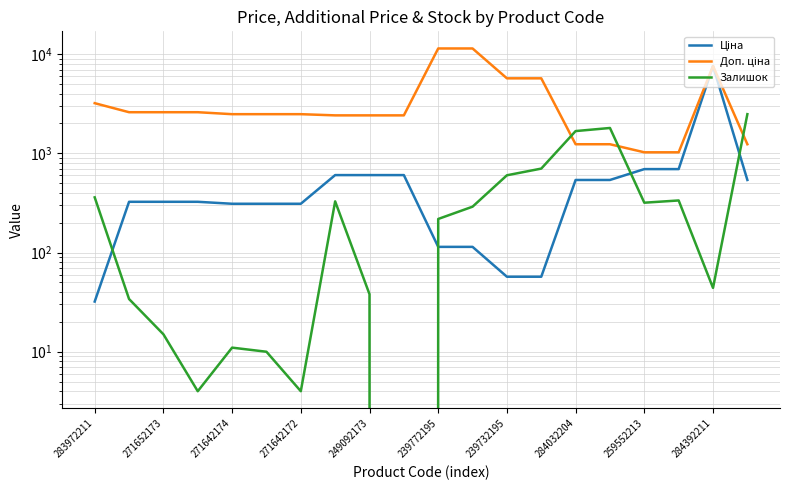

How many data points in Залишок are above 290?

9